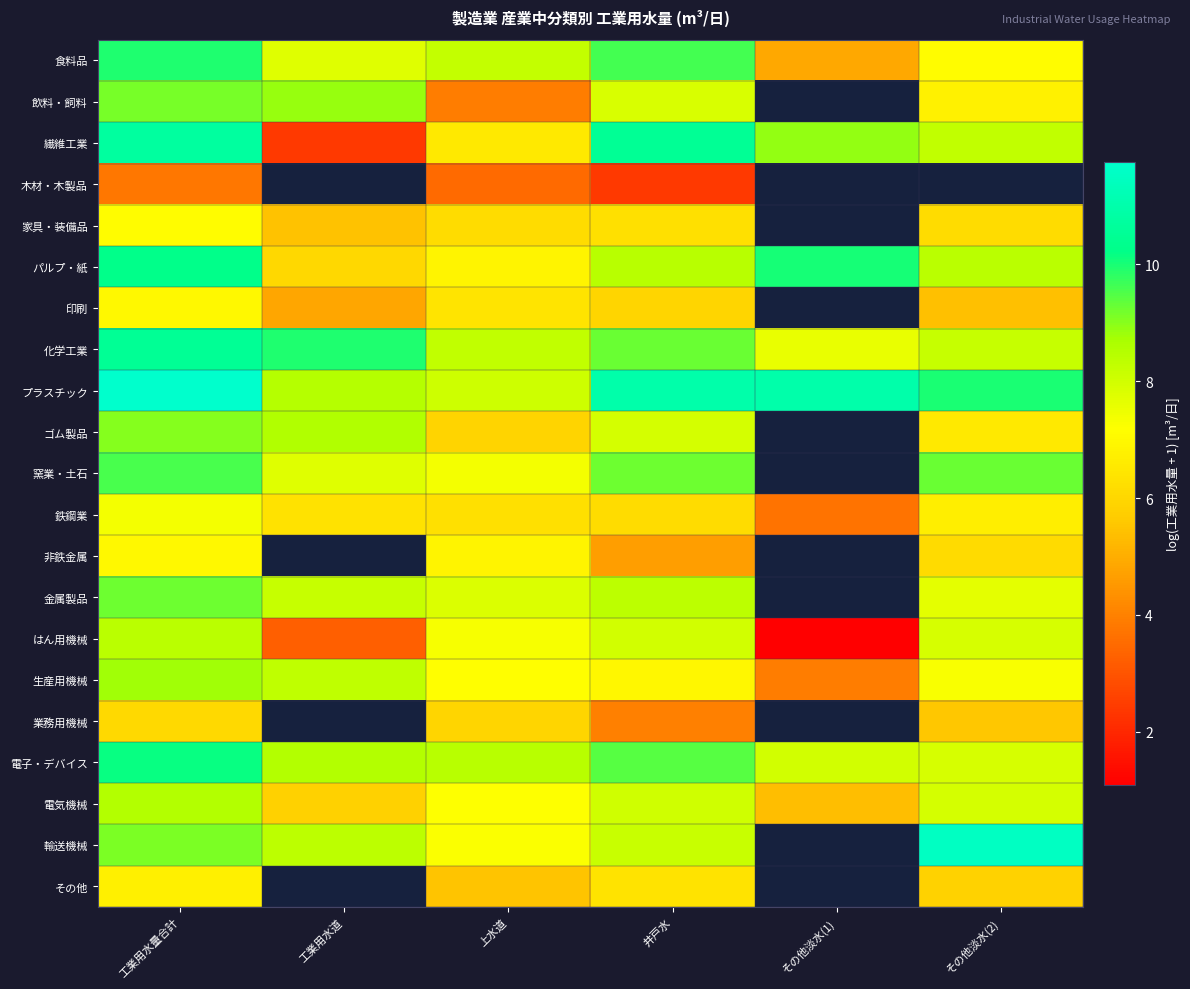

How many data points does each series have?

6